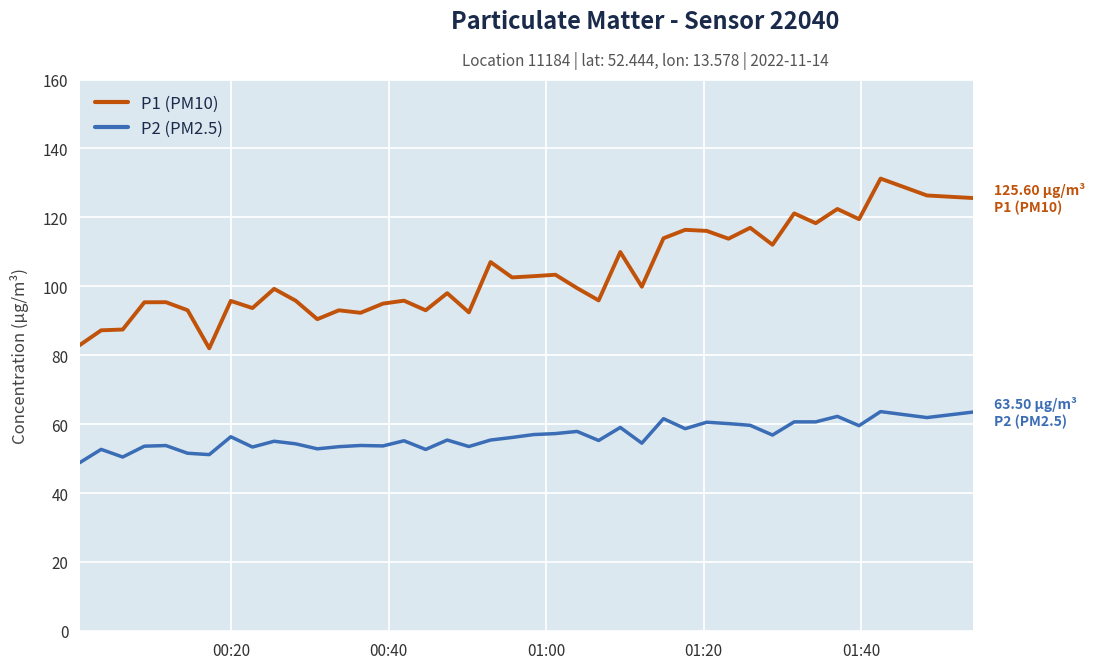

Which series has the largest total across all categories?

P1 (PM10)